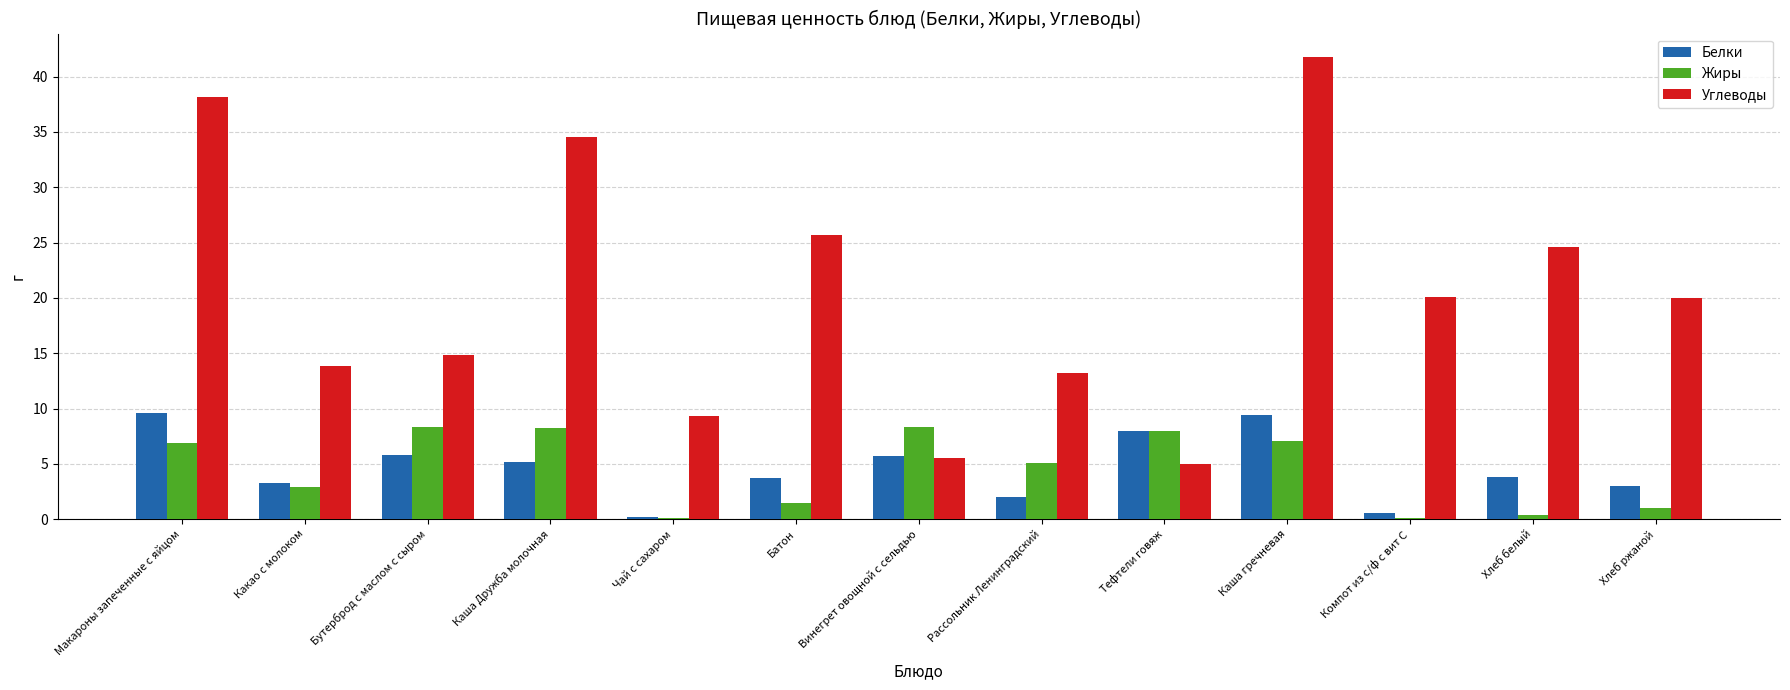

True or false: Углеводы has a value of 29.4 at Компот из с/ф с вит С.

False